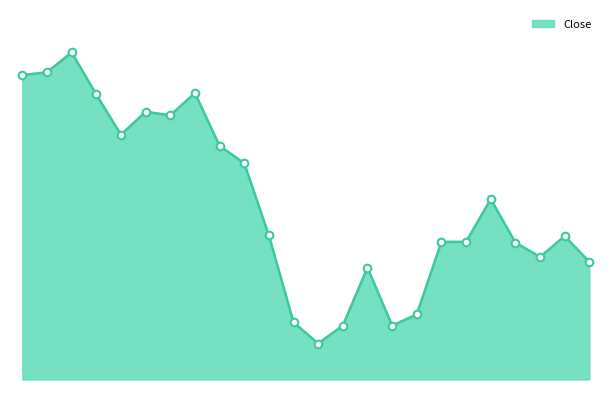

What is the change in value from 03.09.2025 to 10.09.2025?

+800